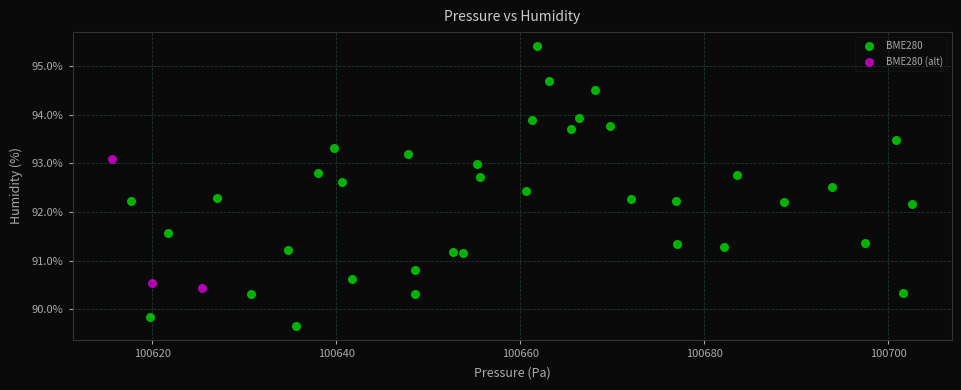

Which series reaches the maximum Y coordinate?

BME280